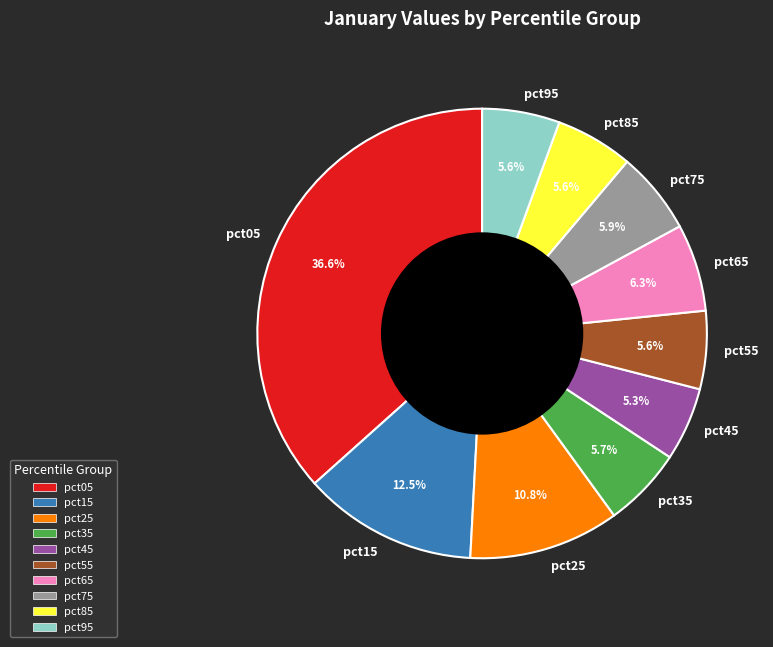

How many slices are in this pie chart?

10